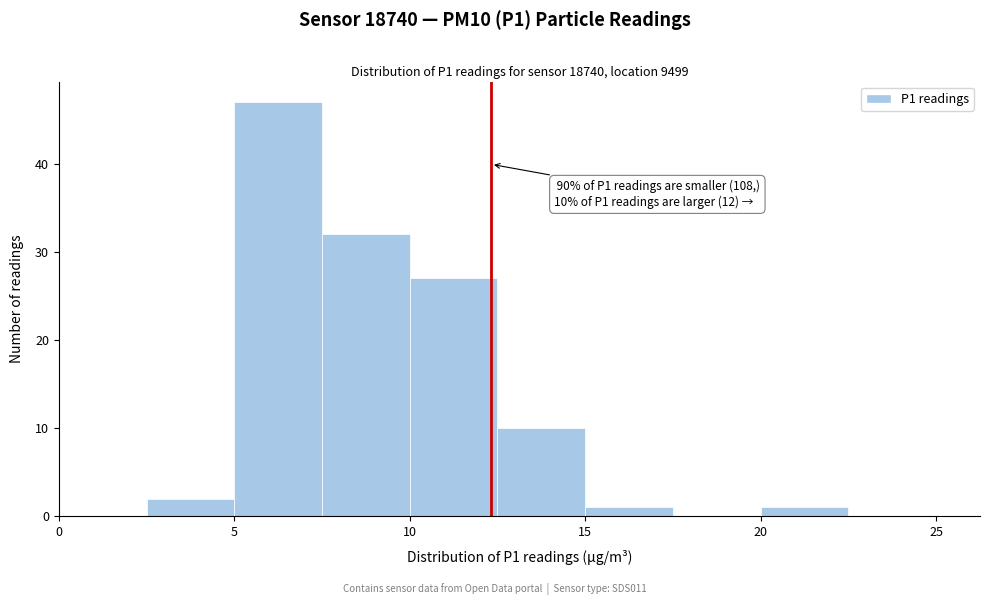

Which range on the x-axis has the tallest bar?

5.0 to 7.5